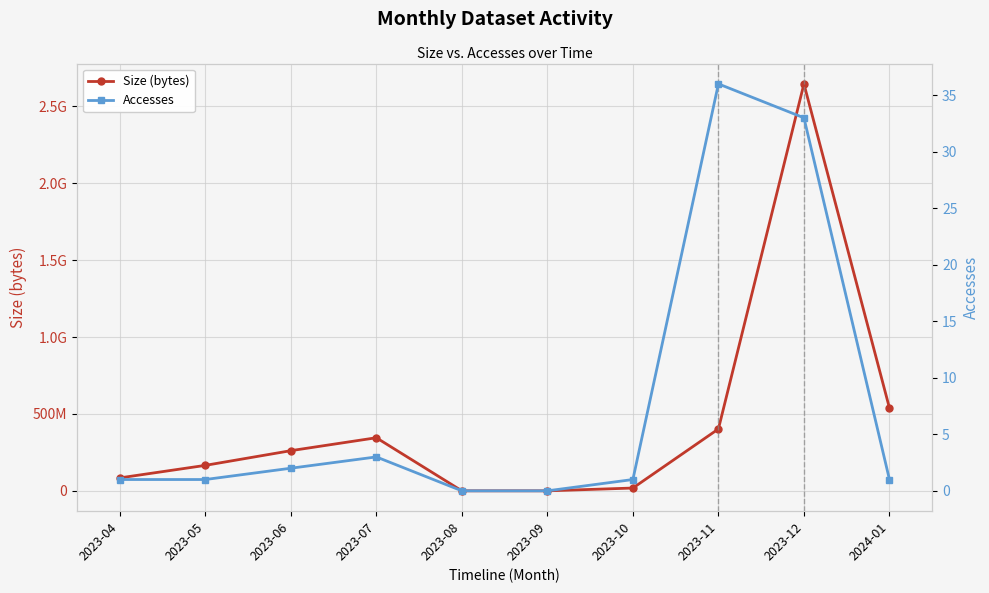

Reading left to right, extract all data points from this chart.

Size (bytes): 84093536	165519152	261114656	345207808	0	0	18110780	402350144	2646327232	538406272
Accesses: 1	1	2	3	0	0	1	36	33	1